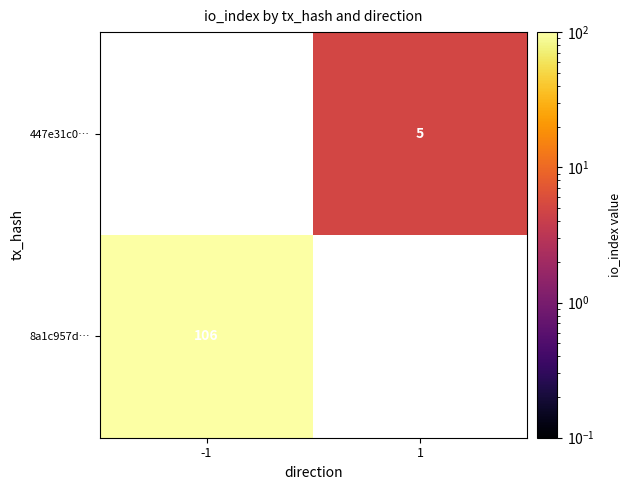

Is it true that 447e31c0… equals 8 at 1?

False